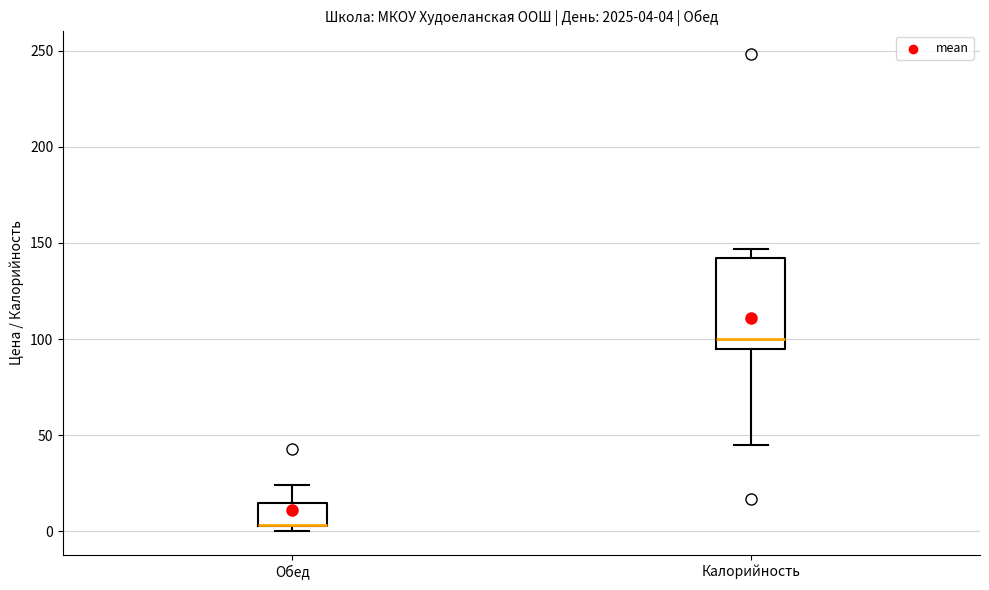

Comparing the boxes themselves (not the whiskers), which one is the tallest?

Калорийность